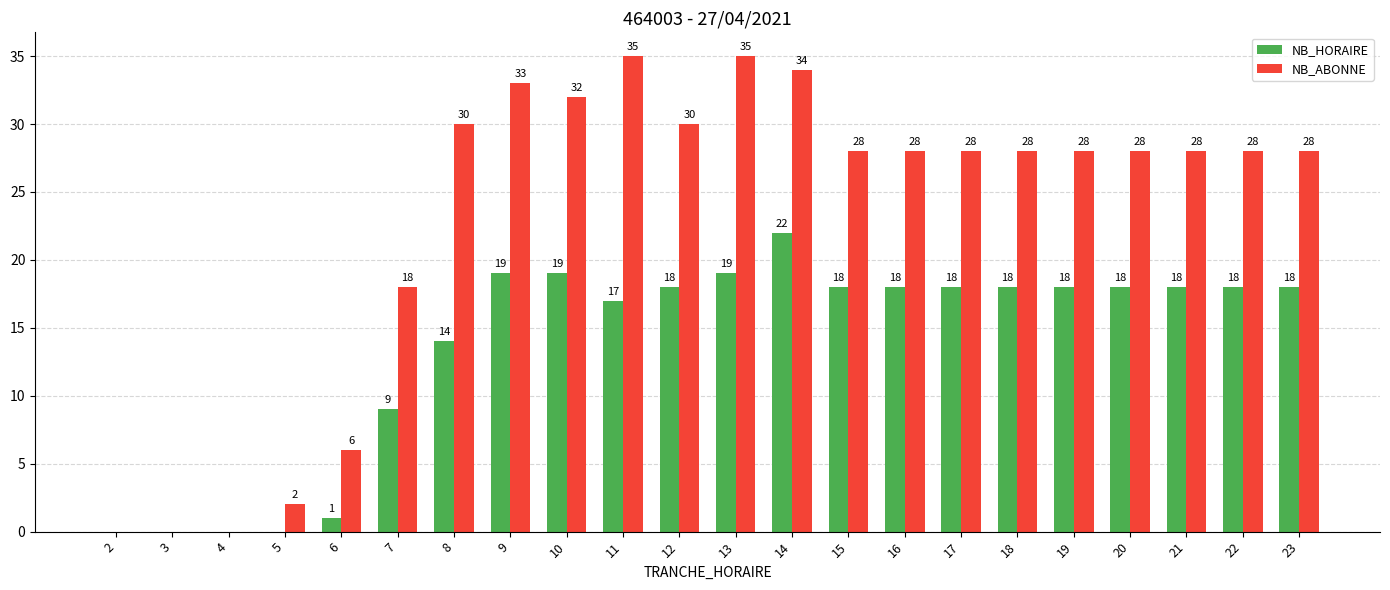

What is the spread (max minus min) of values at 17?

10